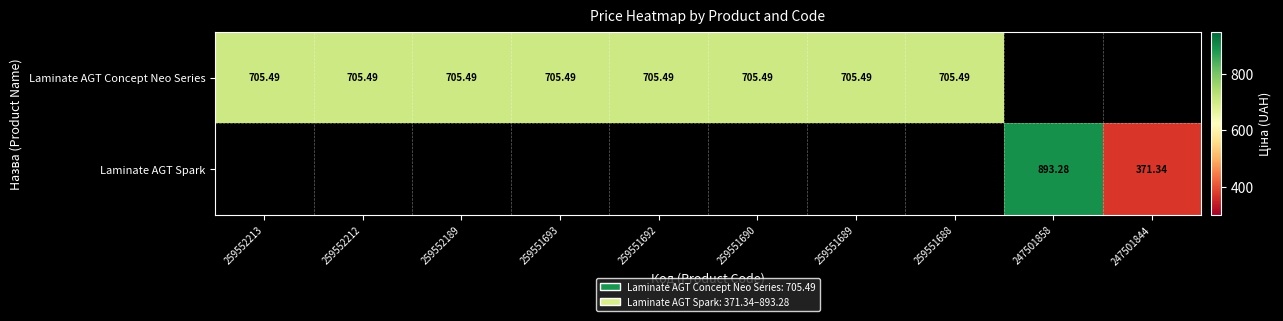

What is the smallest value displayed?

371.3